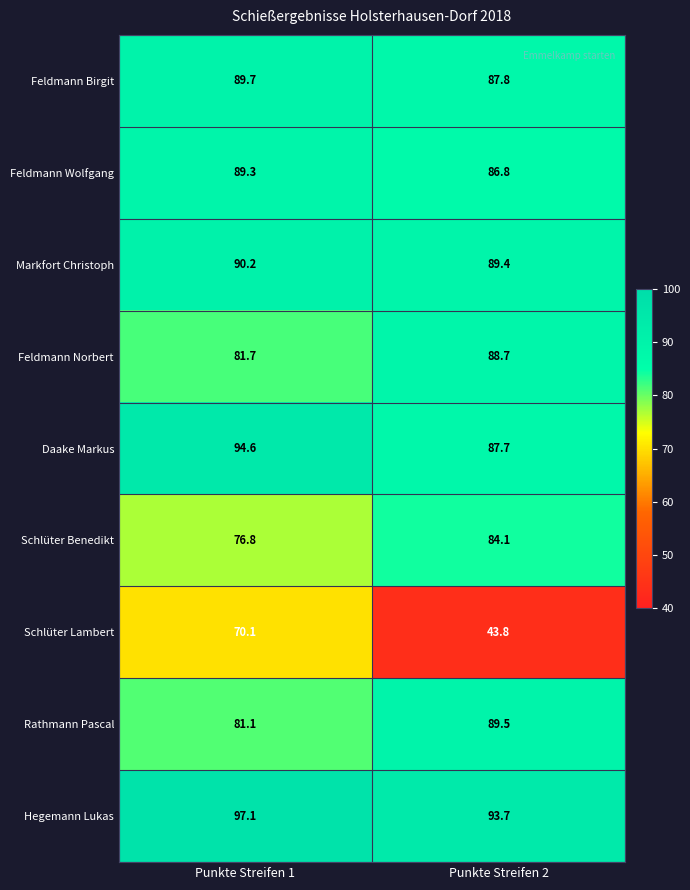

At which label is Feldmann Wolfgang closest to 88?

Punkte Streifen 2